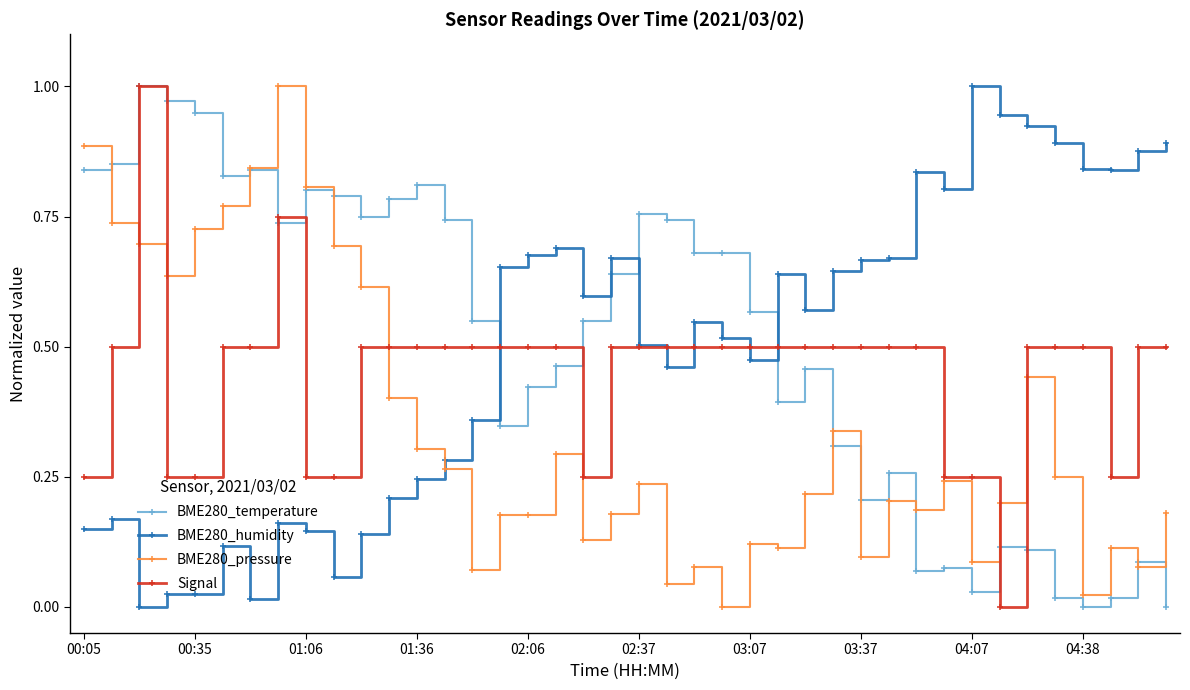

True or false: BME280_humidity has more than 0 points higher than both neighbors.

True